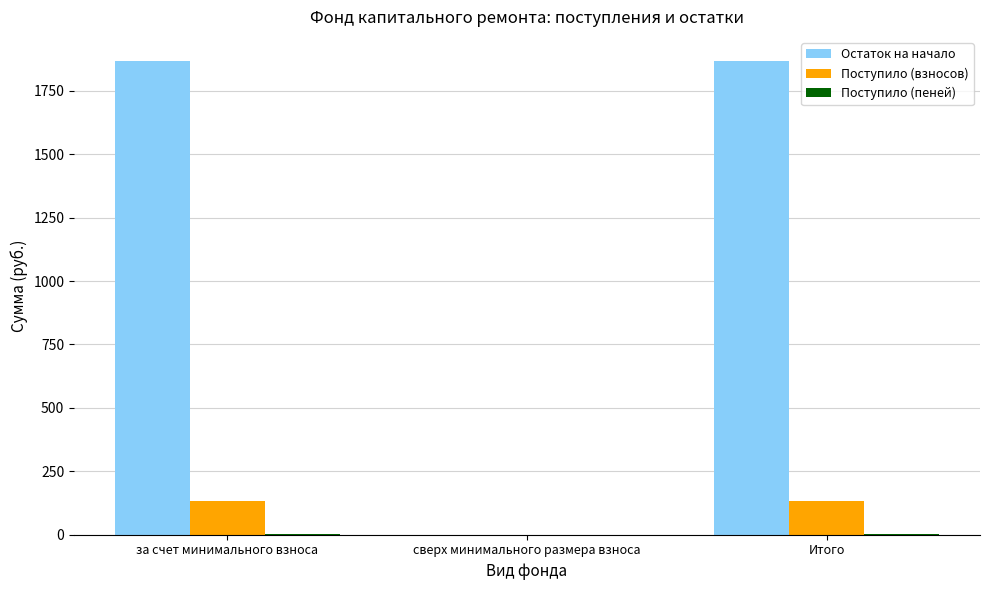

True or false: Остаток на начало has a value of 1869.0 at за счет минимального взноса.

True